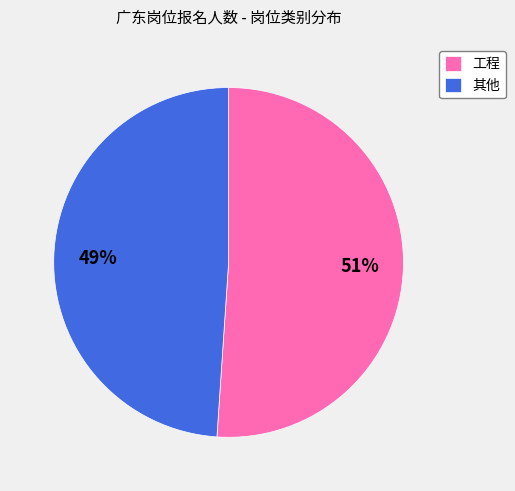

How many segments does this pie chart have?

2